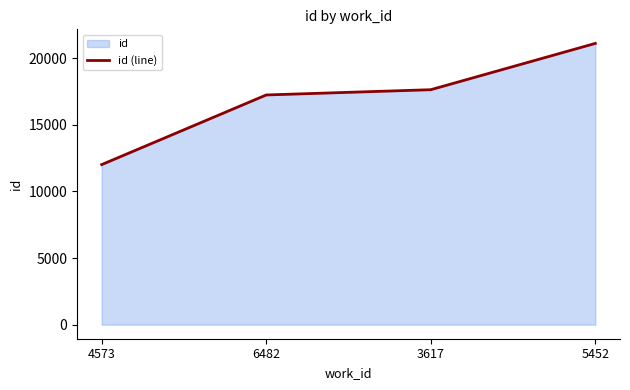

Does the chart display data point markers on the line(s)?

No